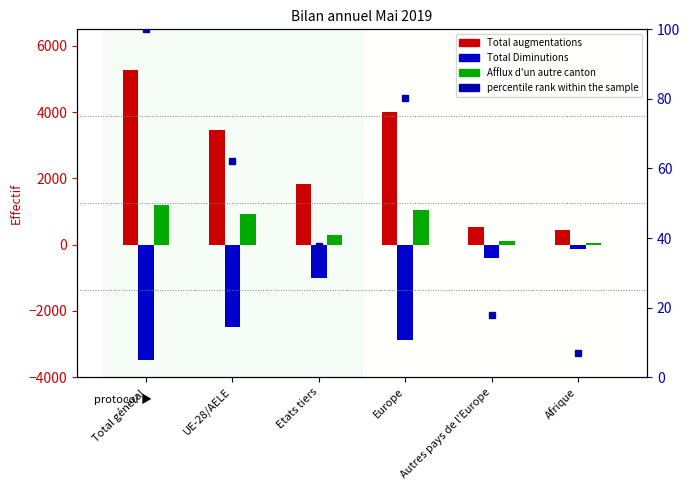

What is the difference between the maximum and second lowest values in the percentile rank within the sample series?

82.1